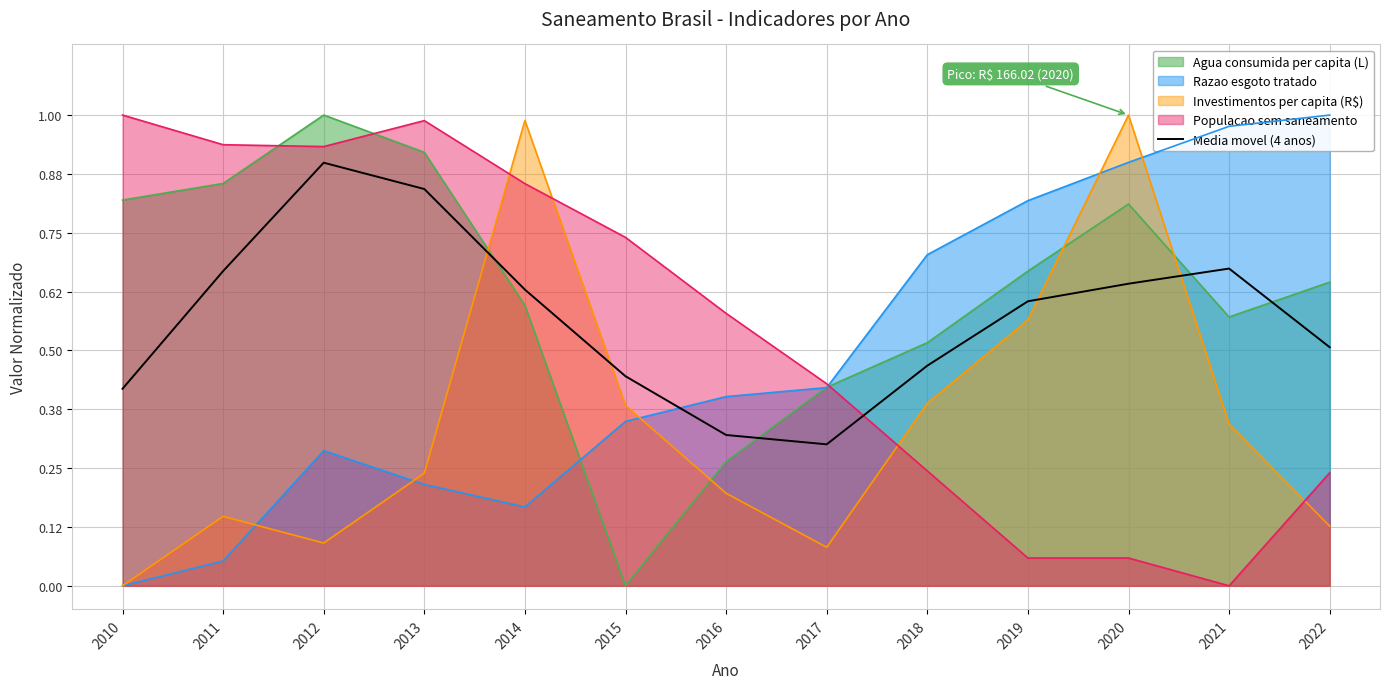

Does the chart have visible grid lines?

Yes